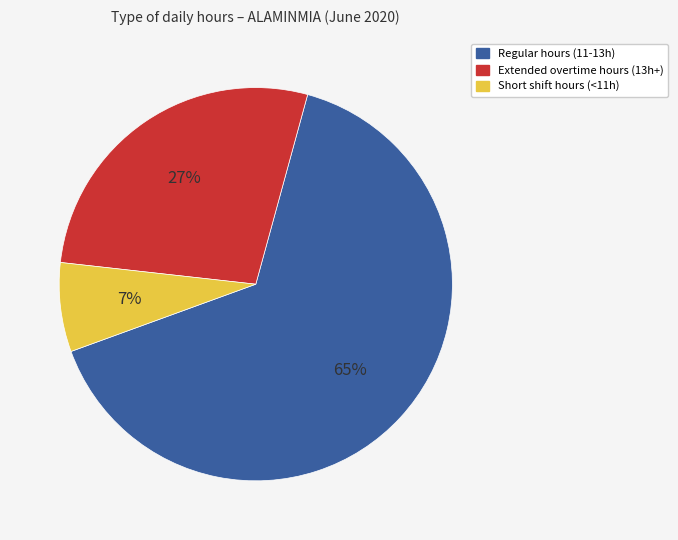

Which category has the biggest portion of the pie?

Regular hours (11-13h)